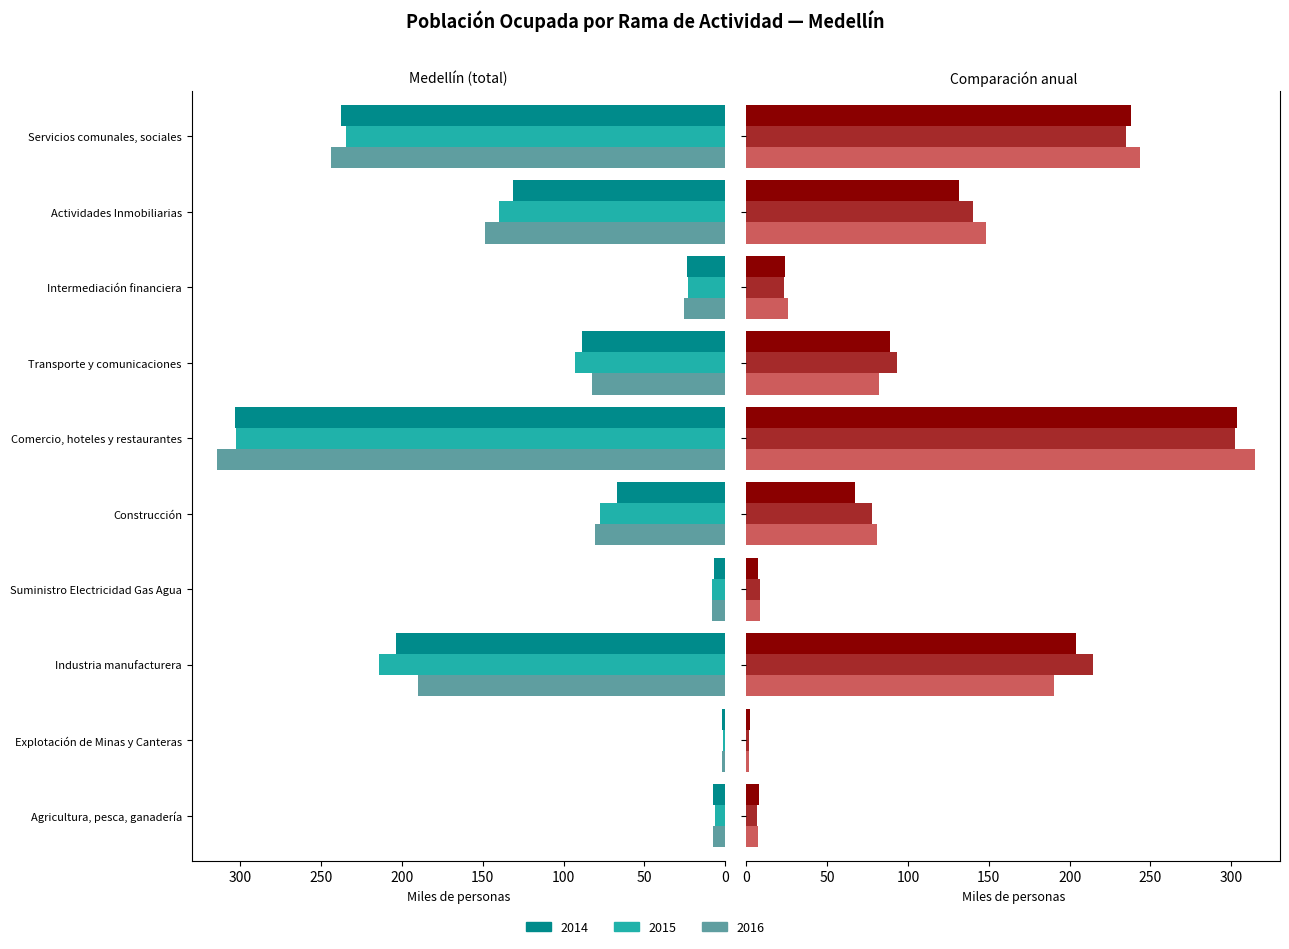

What position from the right is Servicios comunales, sociales?

1